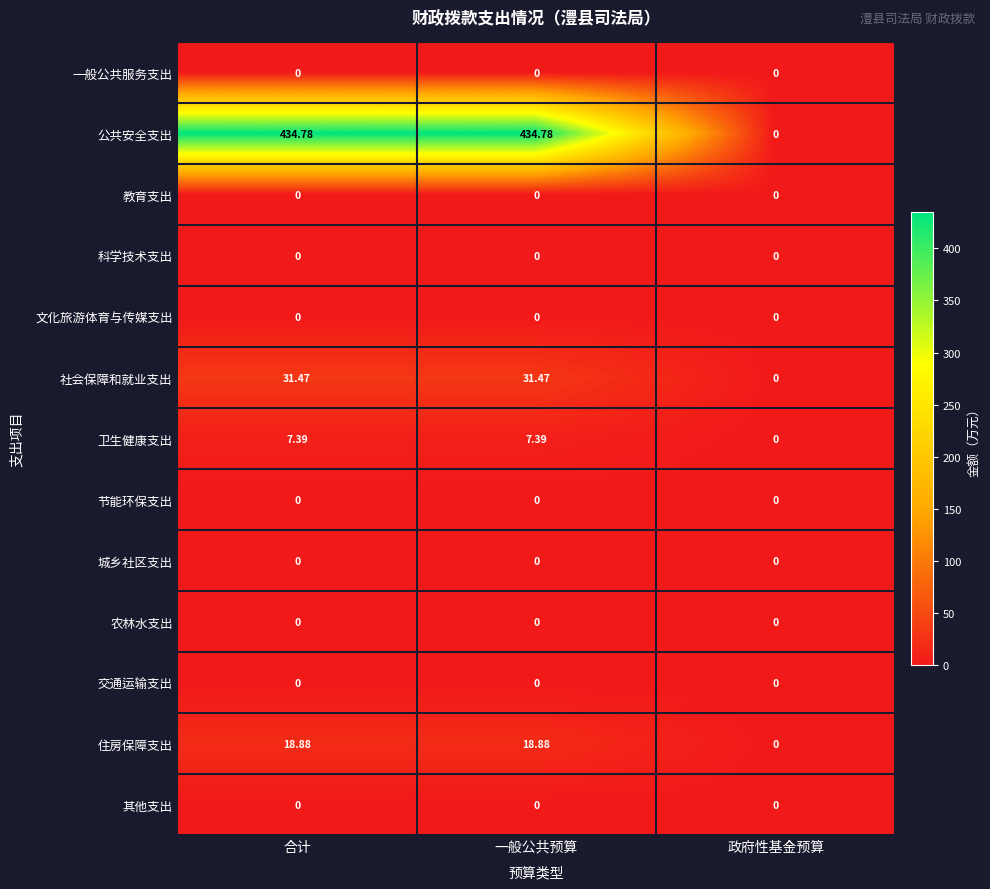

Between 一般公共预算 and 政府性基金预算, which series saw the biggest shift?

公共安全支出